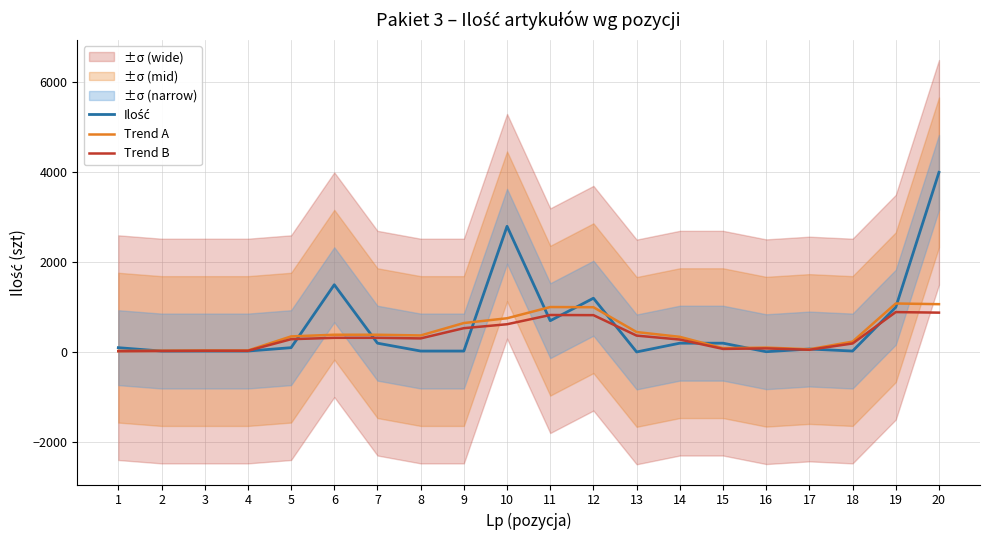

What is the spread (max minus min) of values at 11?

304.1